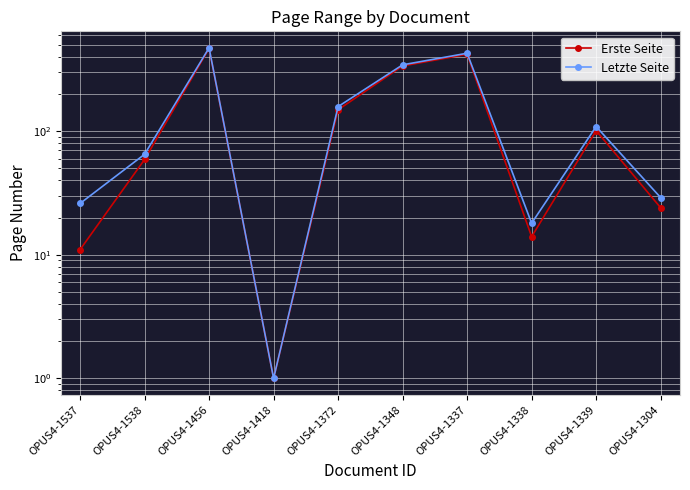

What is the average value of the Erste Seite series?

158